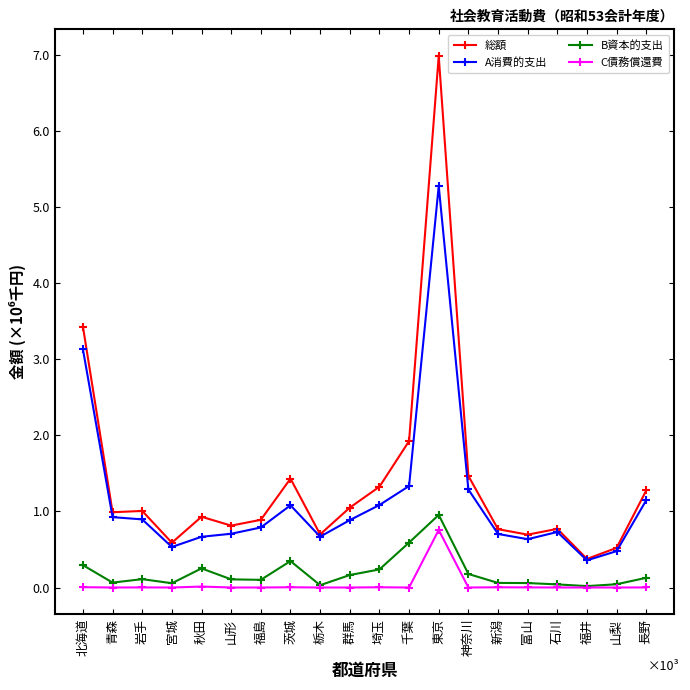

What are all the series names shown in the legend?

総額, A消費的支出, B資本的支出, C債務償還費